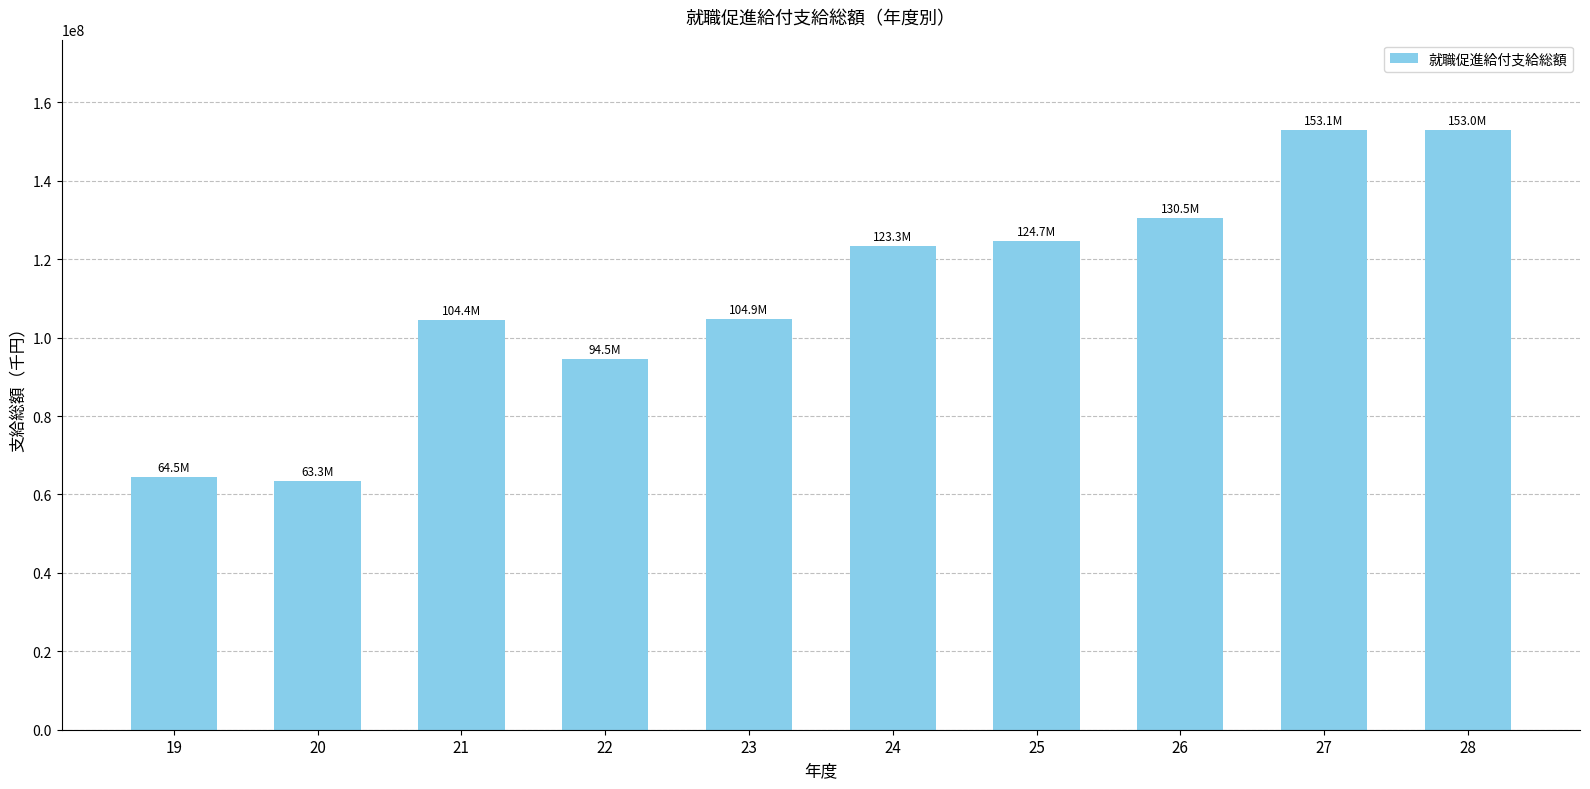

Between 23 and 27, which is larger?

27